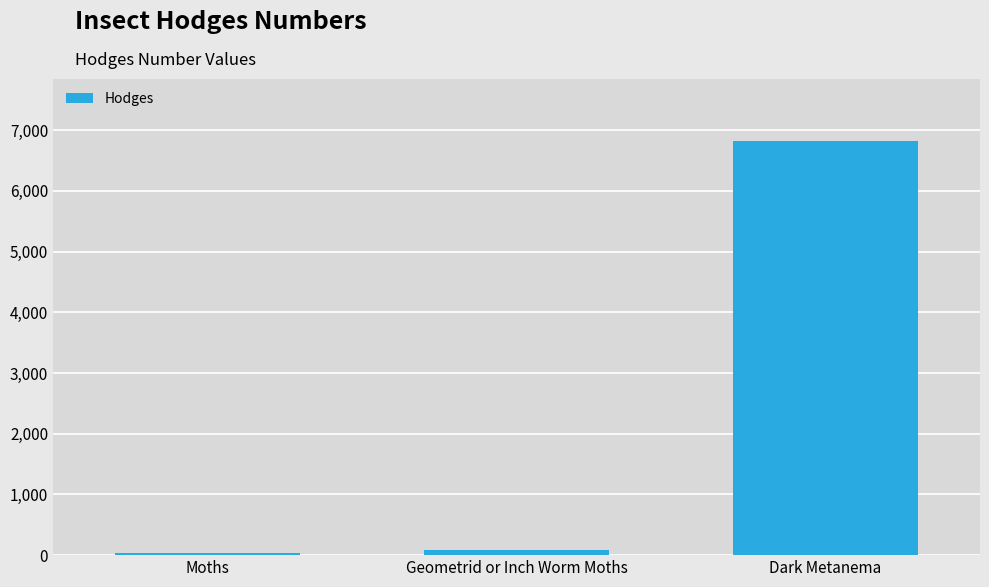

Reading left to right, transcribe all the data shown in this chart.

29.0	91.3	6820.0